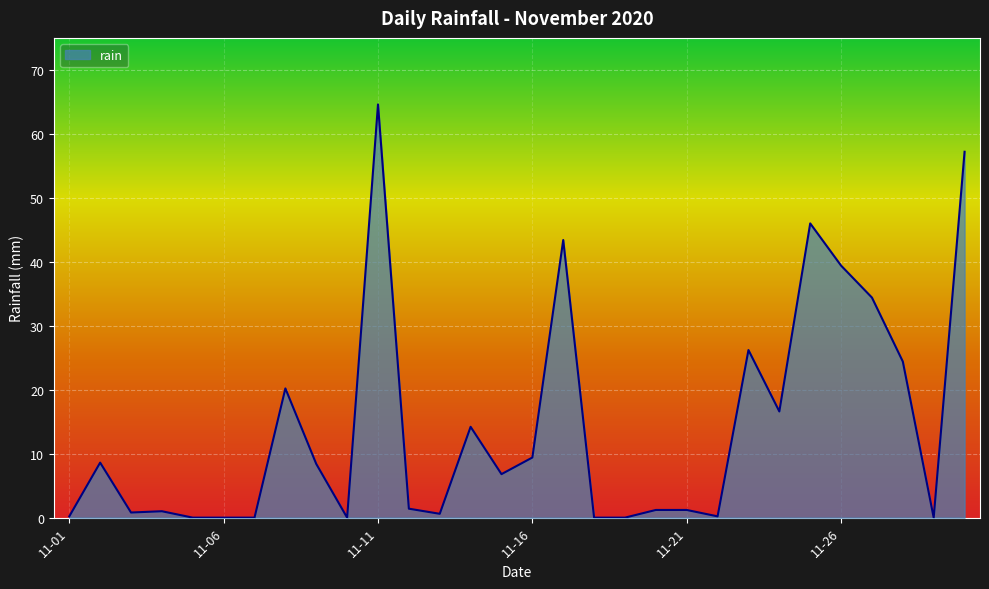

What is the average value?

14.2